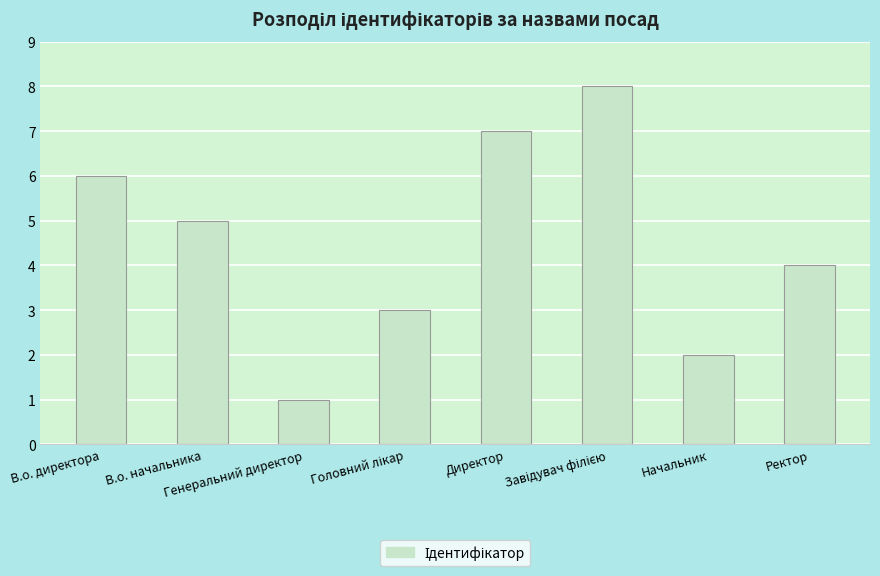

What is the difference between the maximum and minimum values?

7